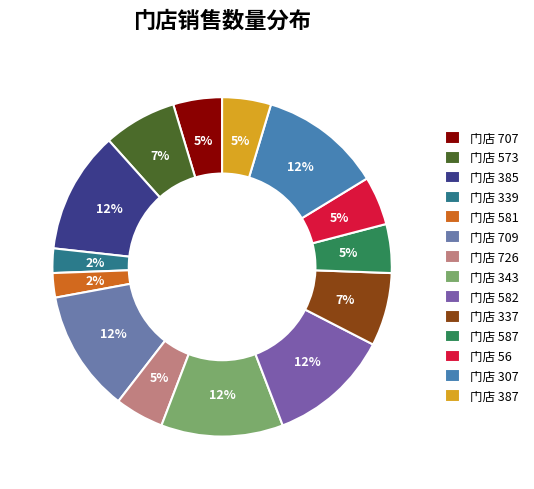

How many slices are in this pie chart?

14